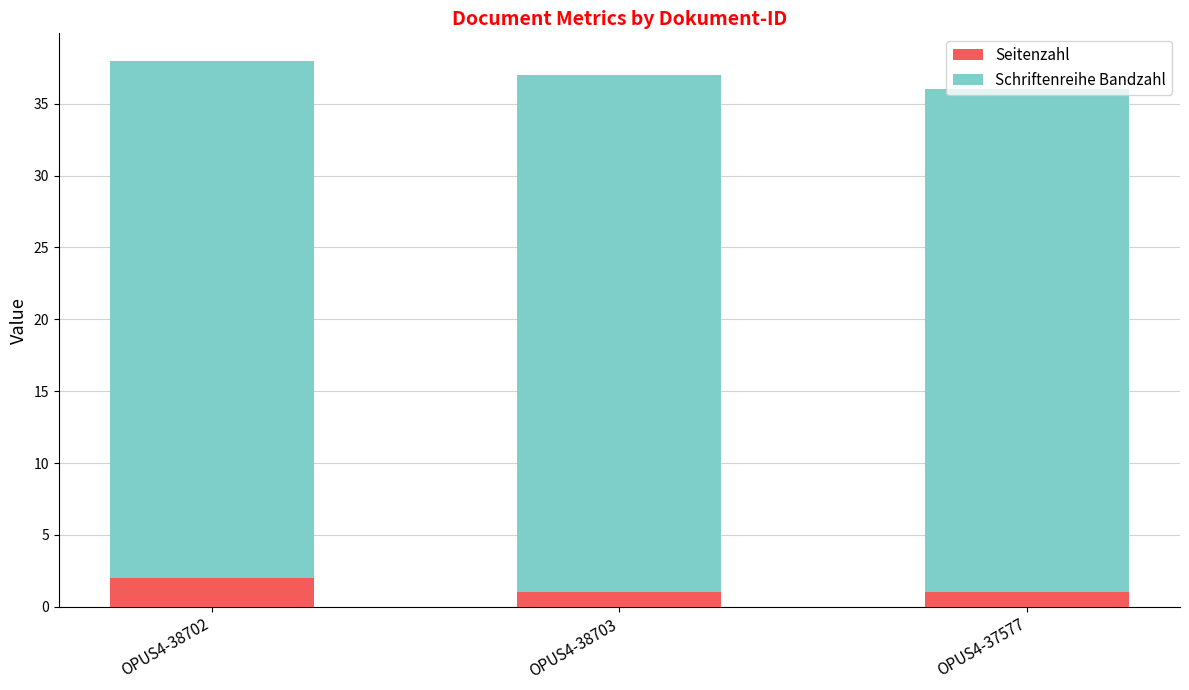

At which category is the sum across all series the highest?

OPUS4-38702